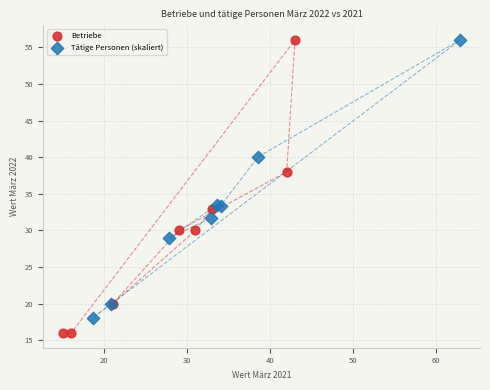

Which series reaches the minimum Y coordinate?

Betriebe